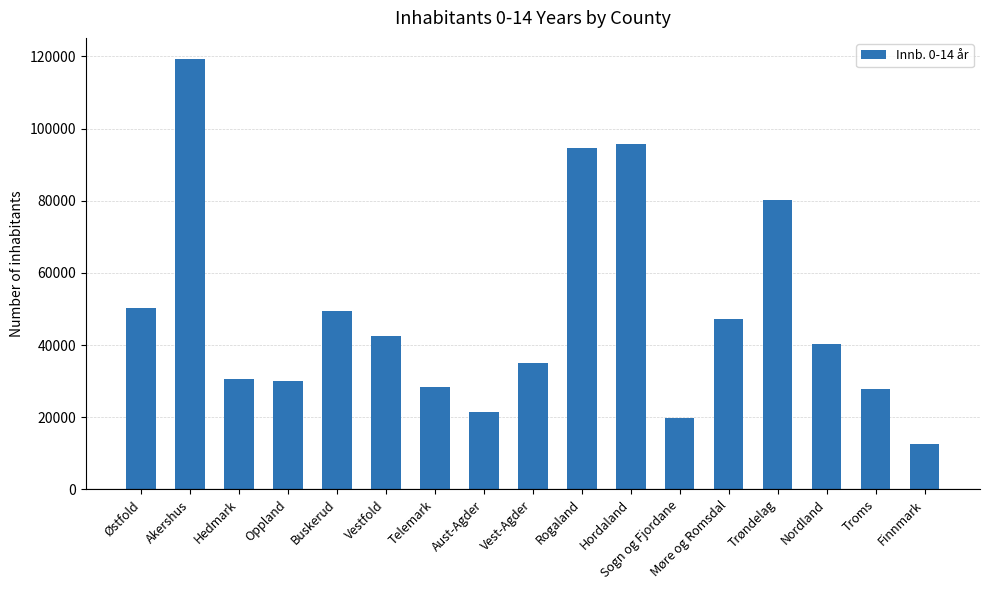

At which label is the value closest to 65883?

Trøndelag